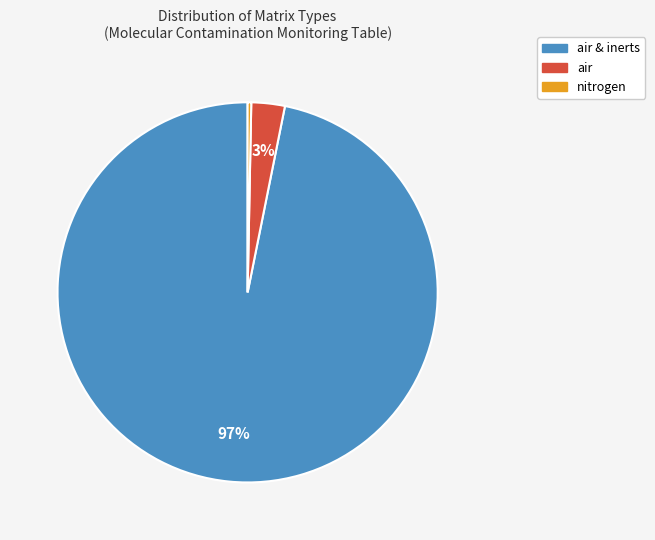

Is there any slice that represents more than half of the pie?

Yes